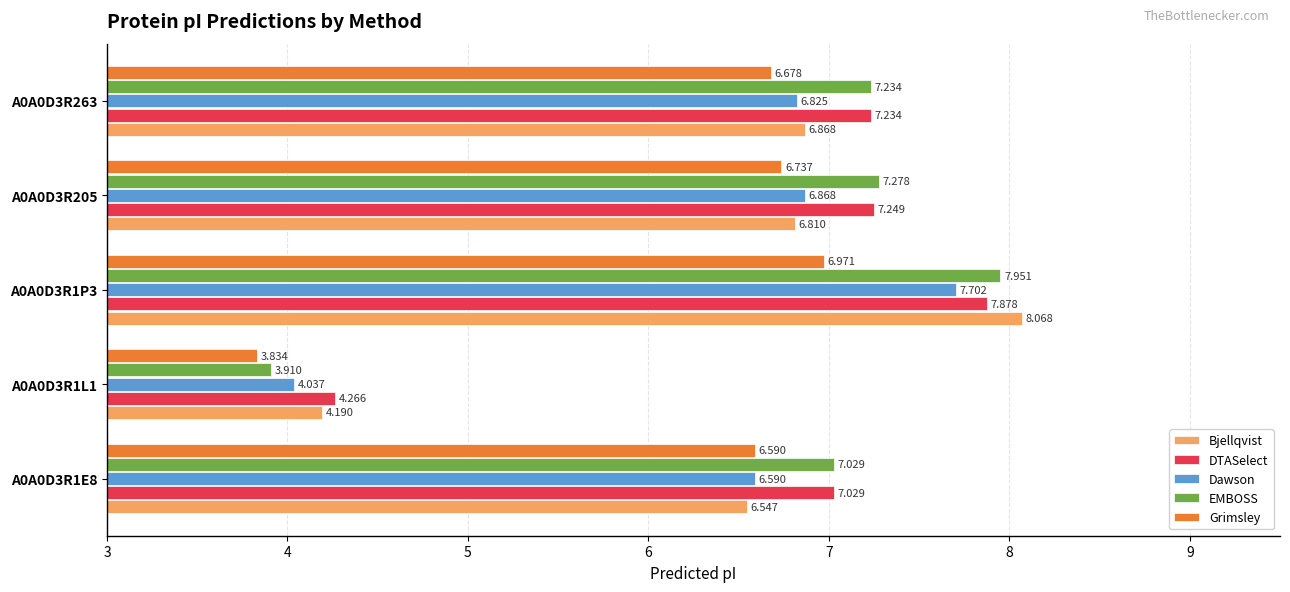

Which series has the widest spread of values?

EMBOSS